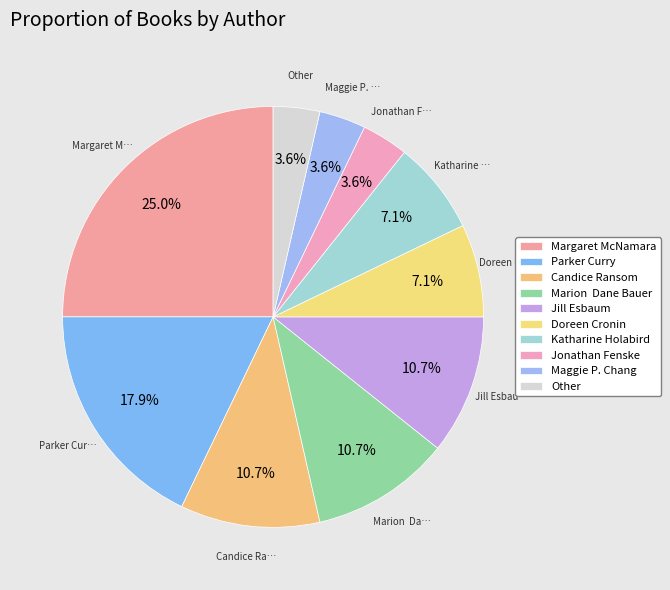

How many segments does this pie chart have?

10